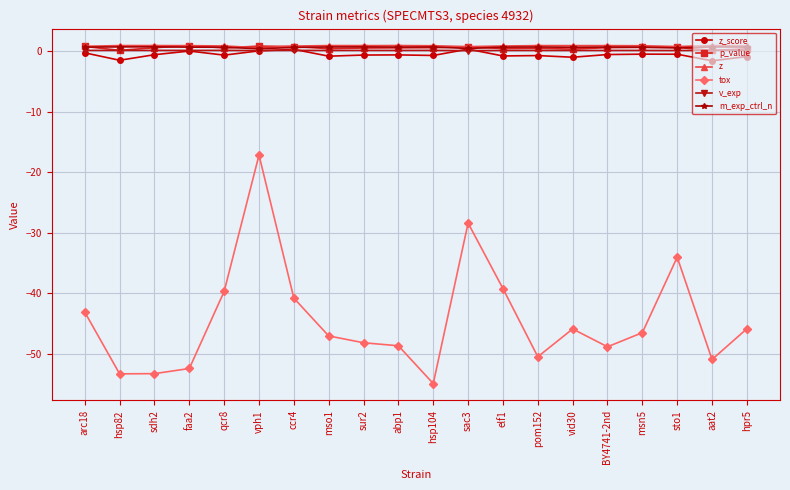

How many lines are shown in the chart?

6